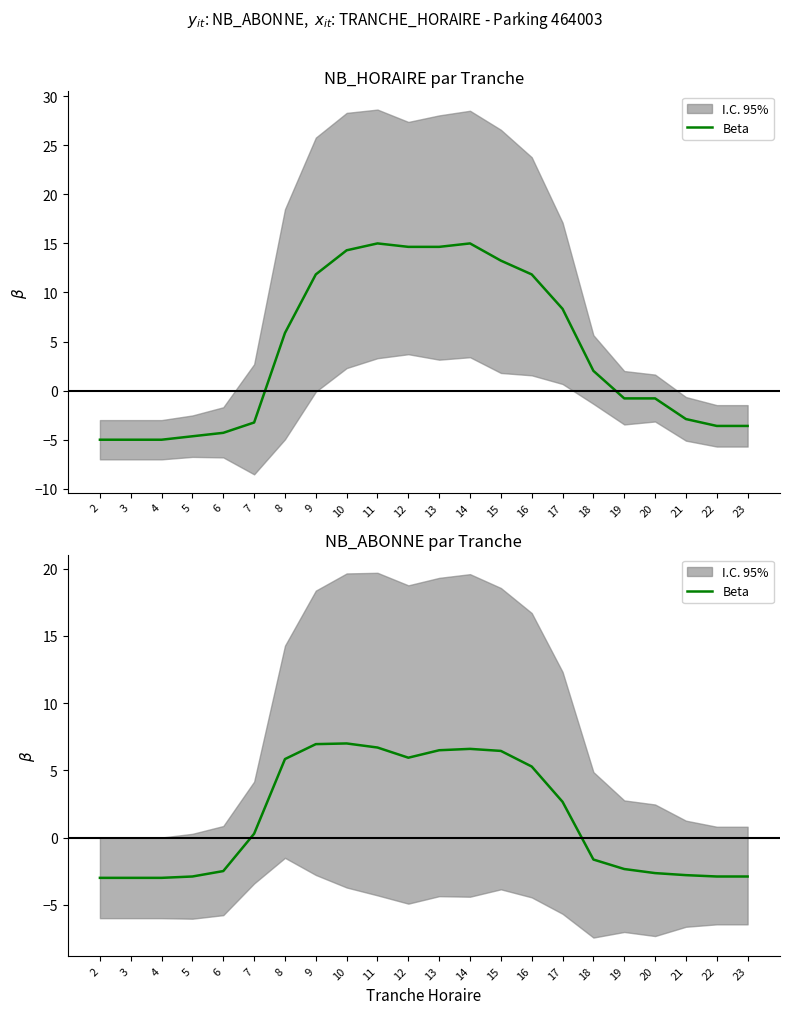

Reading left to right, what are all the values shown in this chart?

2=-3.0	3=-3.0	4=-3.0	5=-2.9	6=-2.5	7=0.3	8=5.8	9=6.9	10=7.0	11=6.7	12=5.9	13=6.5	14=6.6	15=6.4	16=5.3	17=2.7	18=-1.6	19=-2.3	20=-2.6	21=-2.8	22=-2.9	23=-2.9